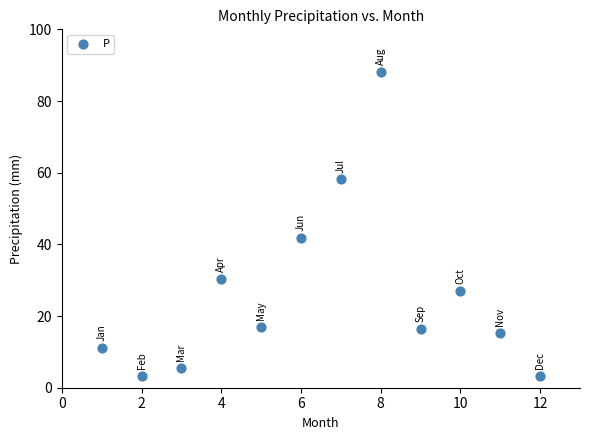

What is the average Y value?

26.4